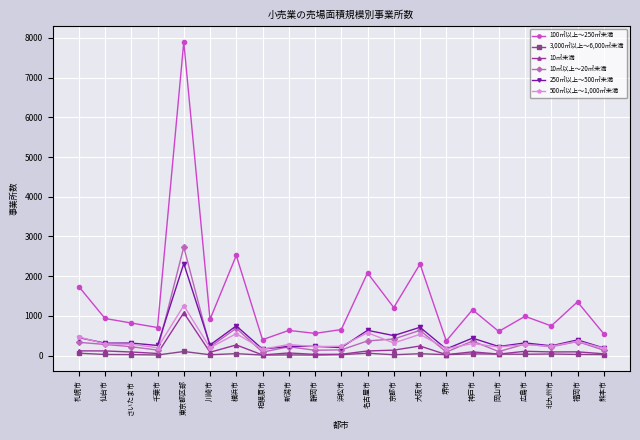

Does the chart display data point markers on the line(s)?

Yes